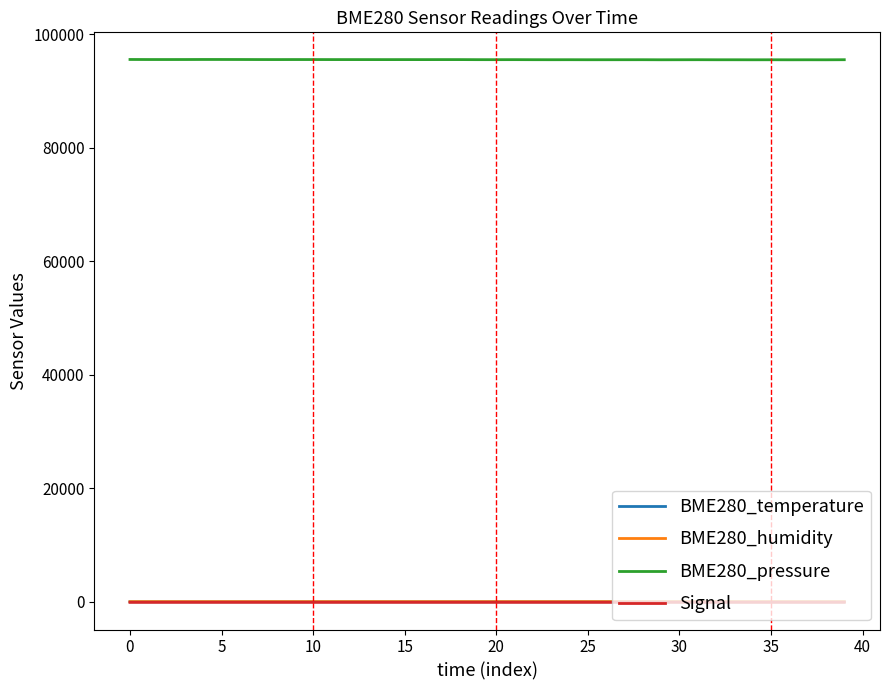

What is the lowest value of the BME280_pressure series?

95469.5